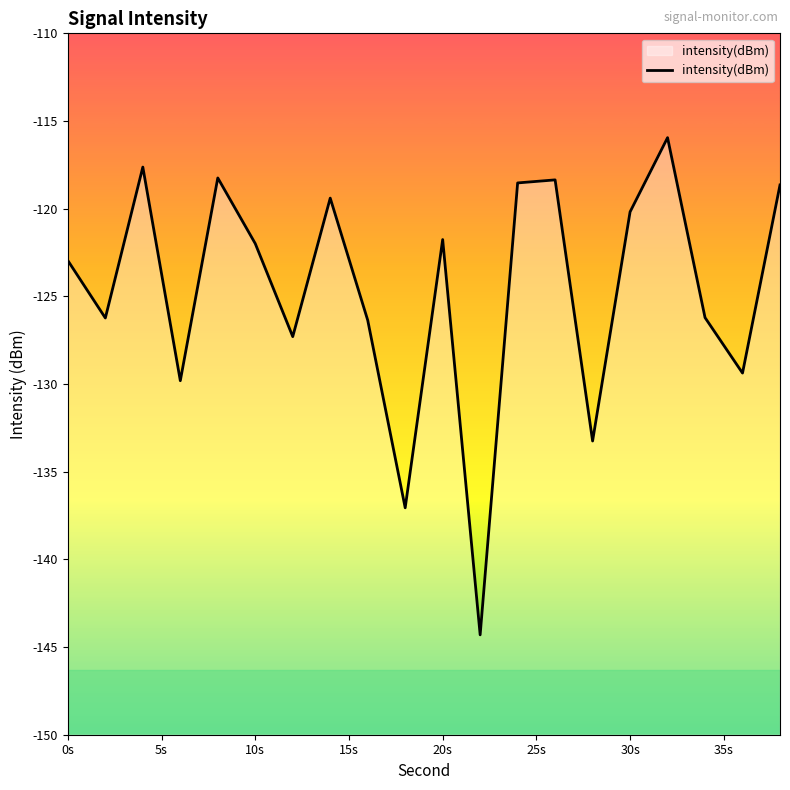

What is the highest value of the intensity(dBm) series?

-116.0